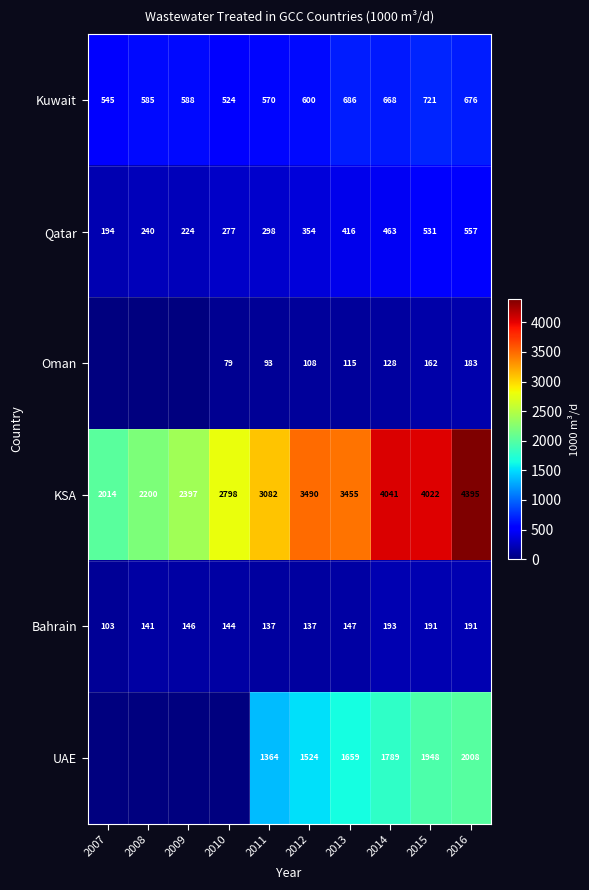

List the labels in order of KSA value, smallest first.

2007, 2008, 2009, 2010, 2011, 2013, 2012, 2015, 2014, 2016